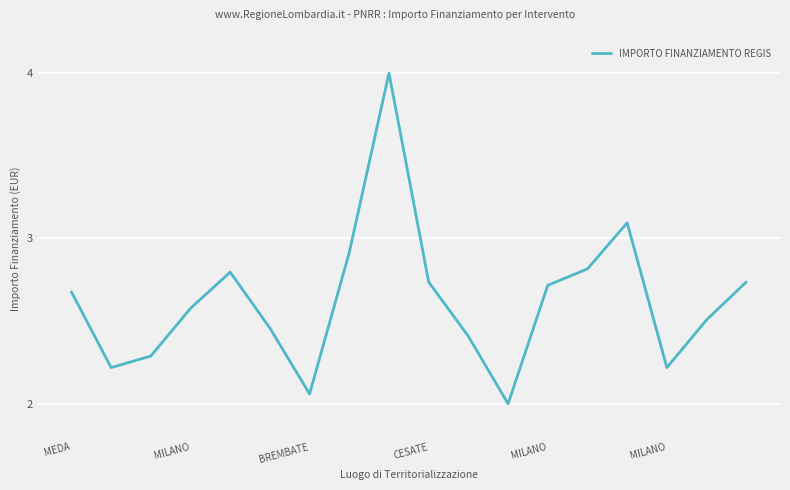

What is the smallest value displayed?

2.0